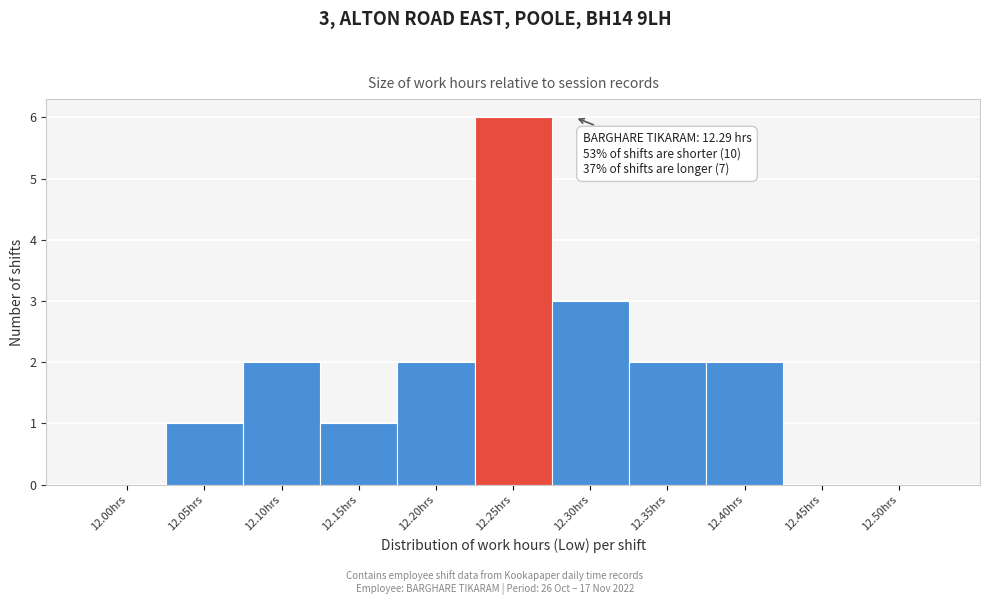

Reading left to right, transcribe all the data shown in this chart.

12.00hrs=0	12.05hrs=1	12.10hrs=2	12.15hrs=1	12.20hrs=2	12.25hrs=6	12.30hrs=3	12.35hrs=2	12.40hrs=2	12.45hrs=0	12.50hrs=0